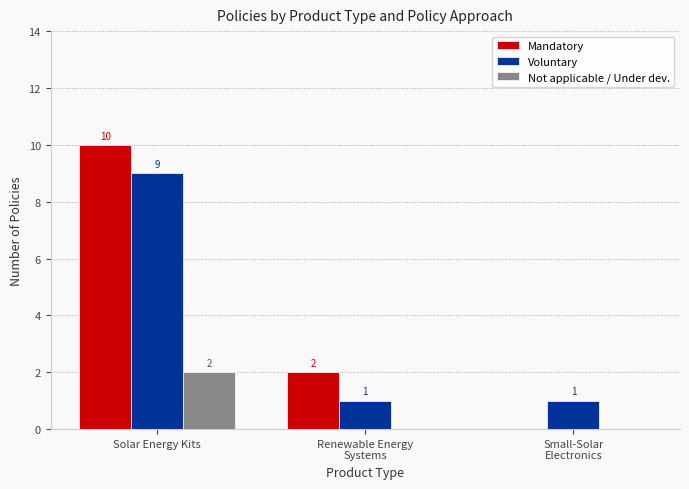

Which series has the largest total across all categories?

Mandatory